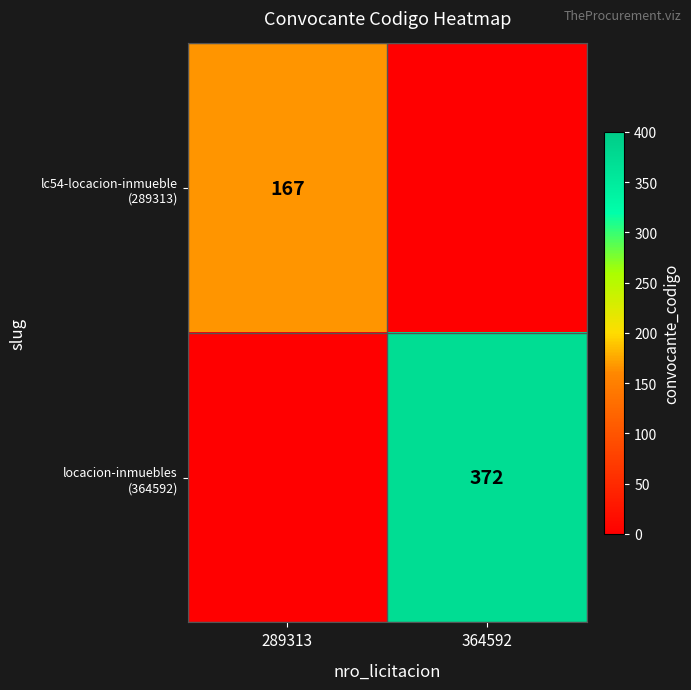

What is the difference between the locacion-inmuebles (364592) values at 364592 and 289313?

372